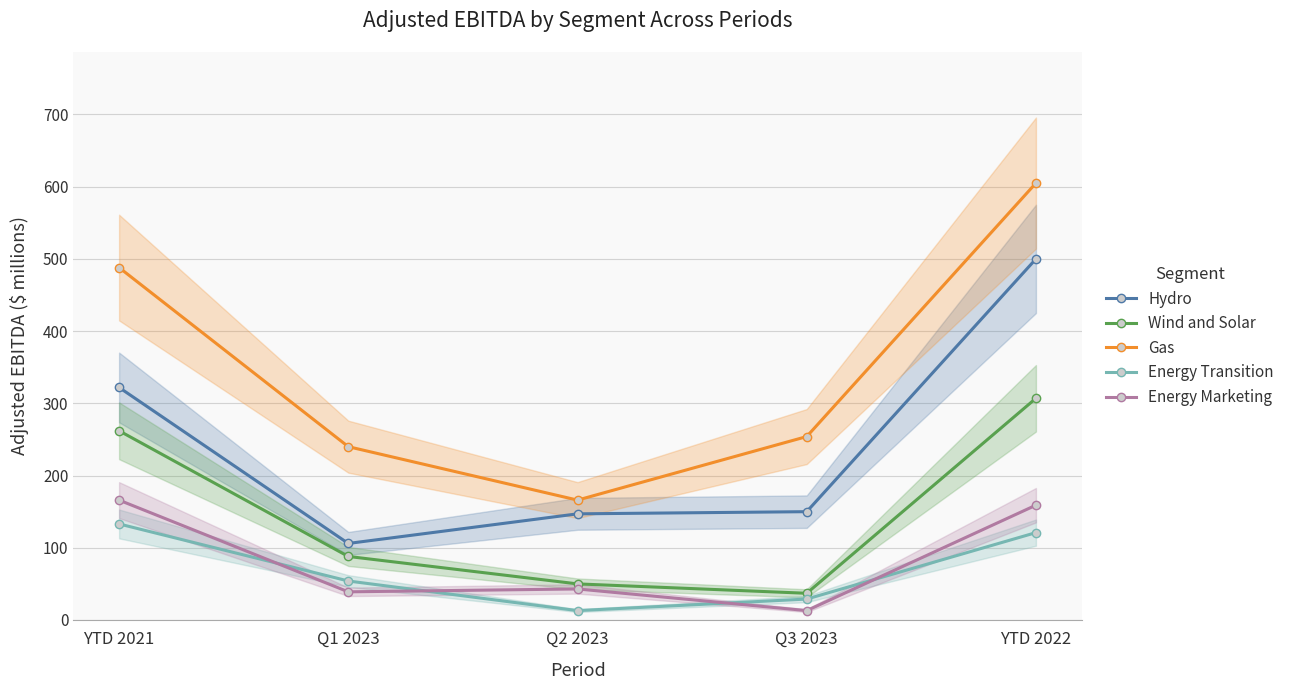

What is the label of the 4th point from the left?

Q3 2023